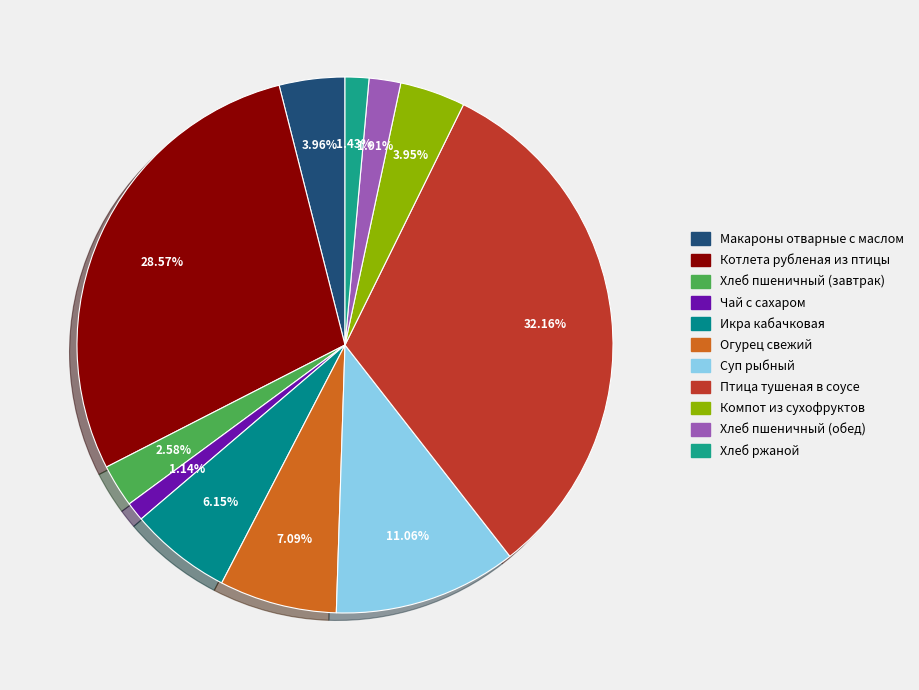

Does any single category account for the majority?

No